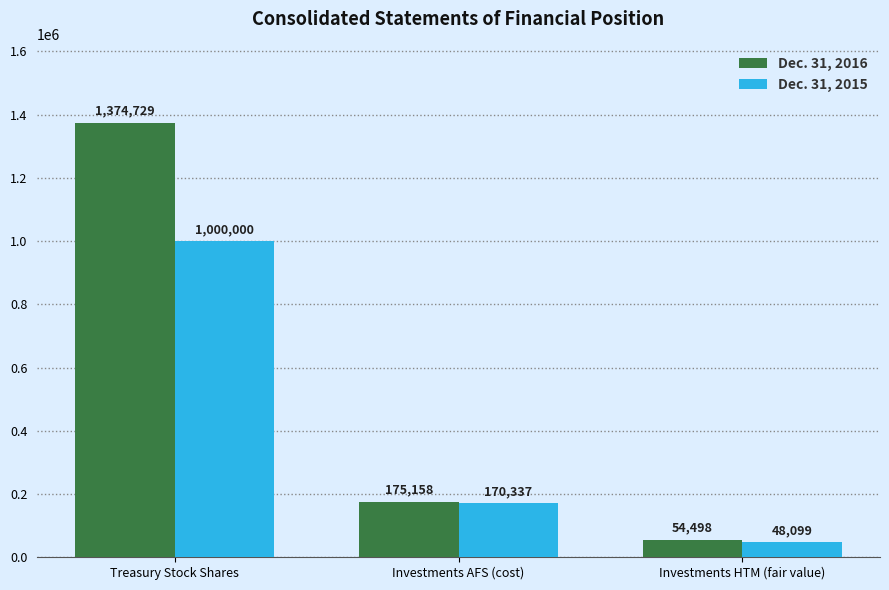

Does the chart contain stacked bars?

No